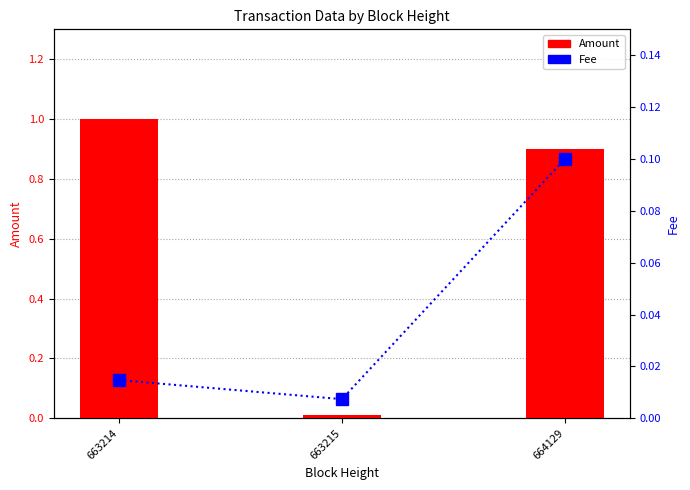

List the series in order of their peak value, highest first.

Amount, Fee